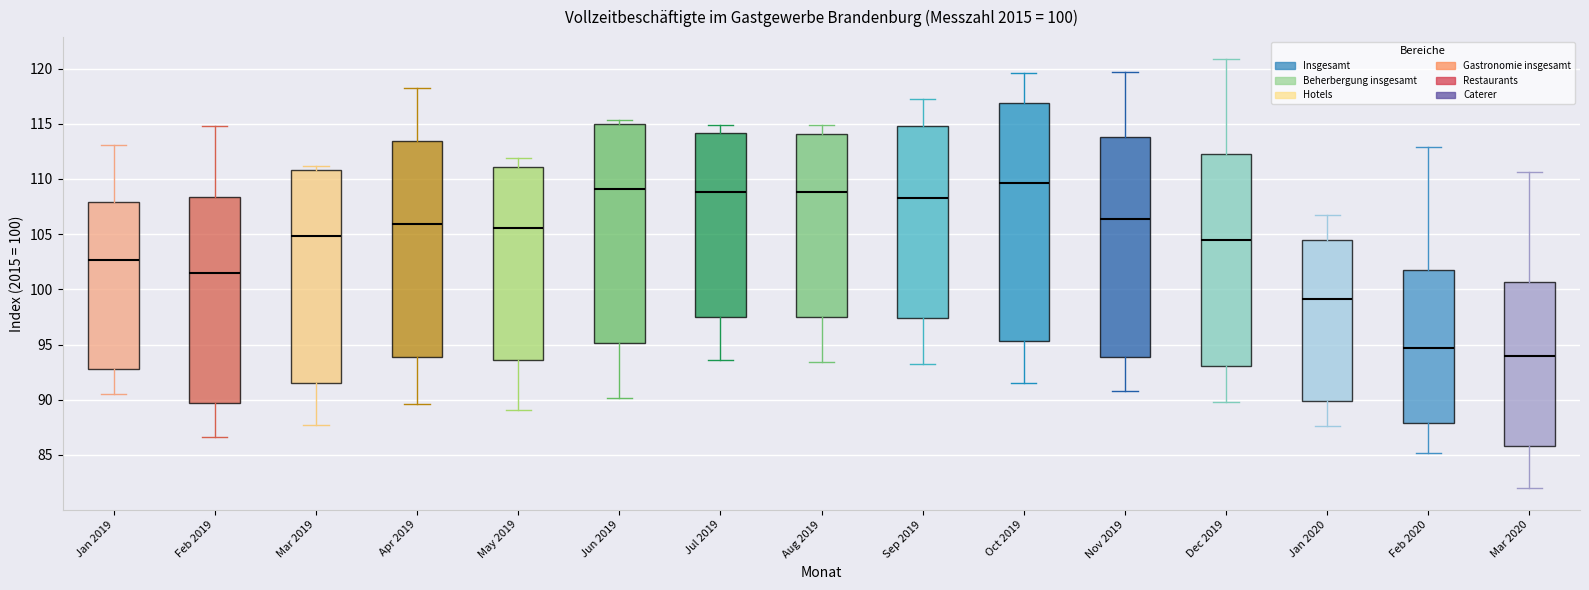

Comparing the boxes themselves (not the whiskers), which one is the tallest?

Oct 2019